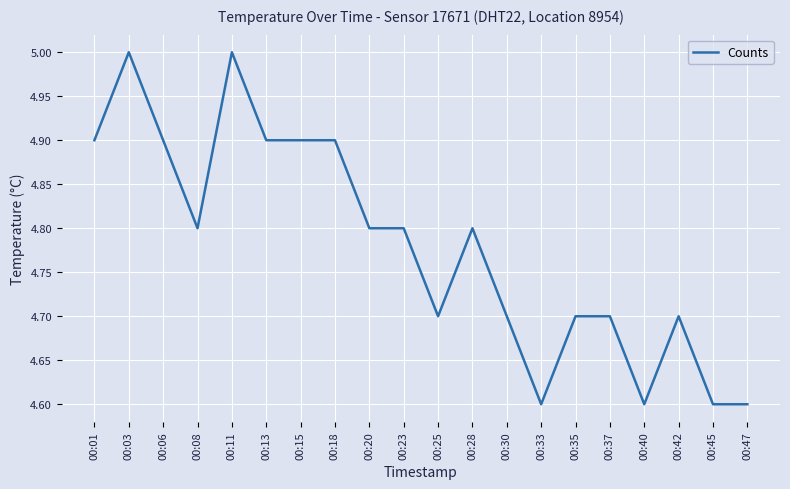

What is the sum of all values?

95.6